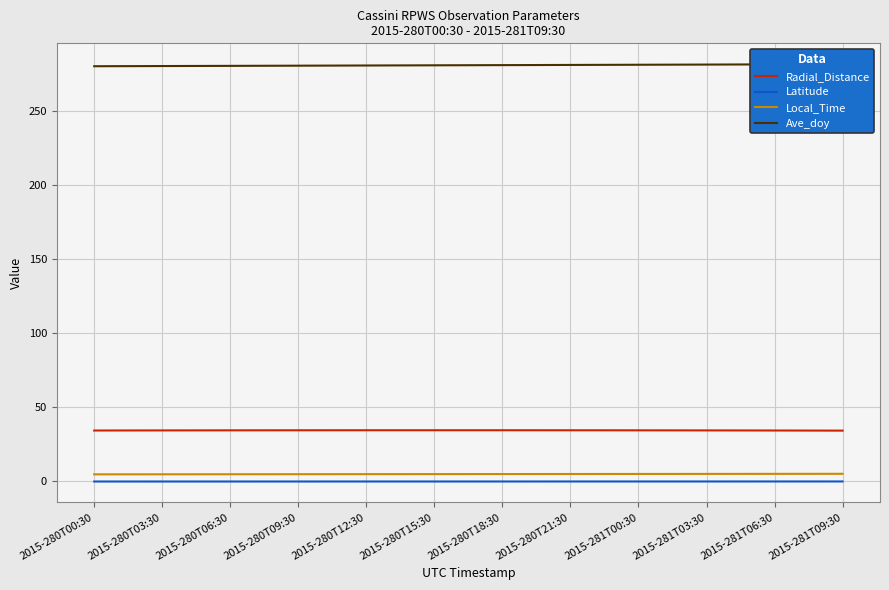

True or false: Radial_Distance and Local_Time cross at least once.

False